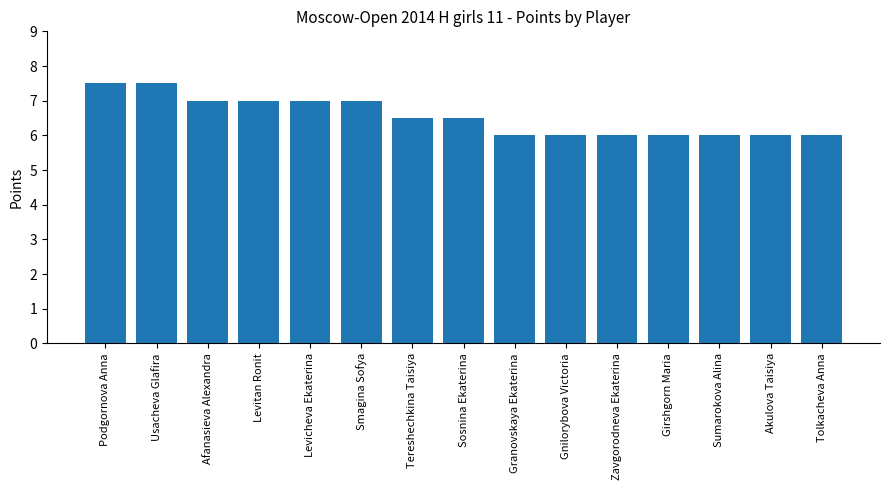

Approximately how many times larger is the value at Levicheva Ekaterina compared to Podgornova Anna?

0.9